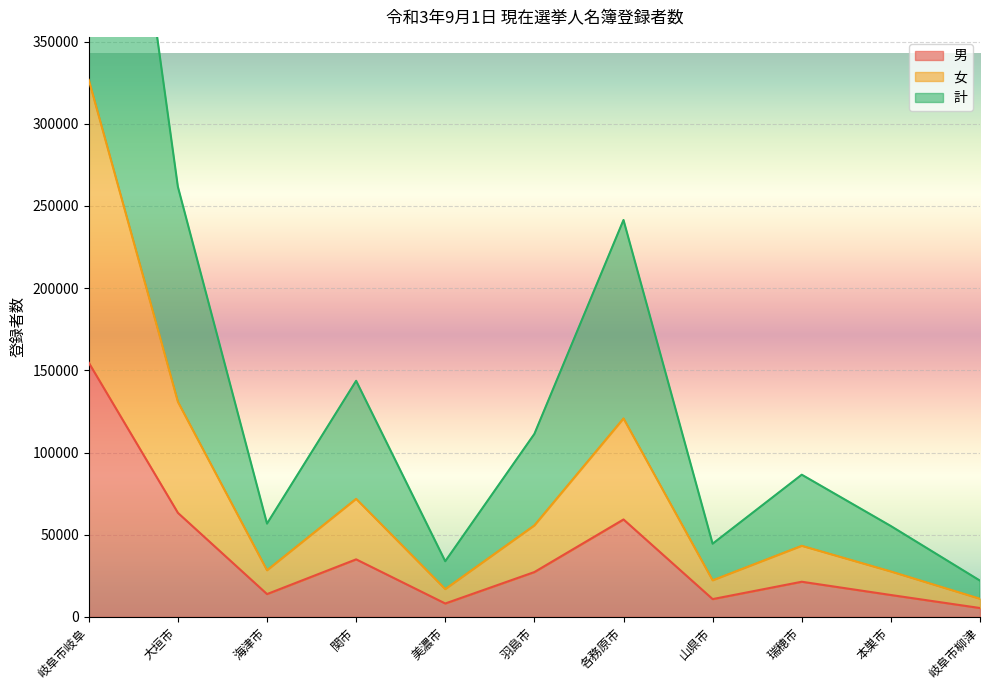

What is the difference between the maximum and minimum values in the 女 series?

315698